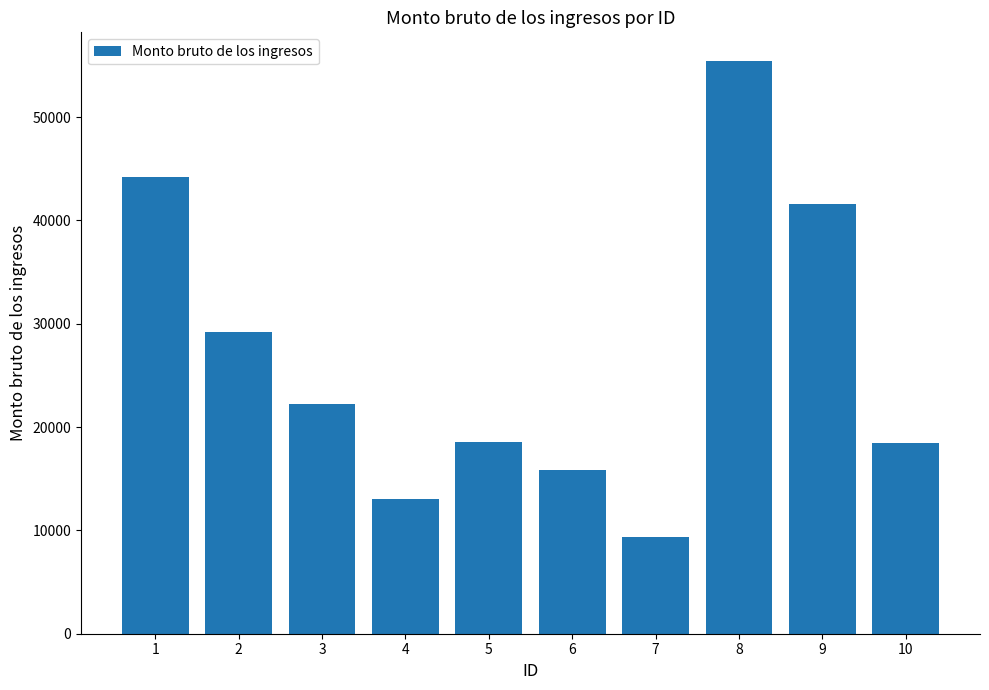

What is the sum of the values at 3 and 2?

51487.9